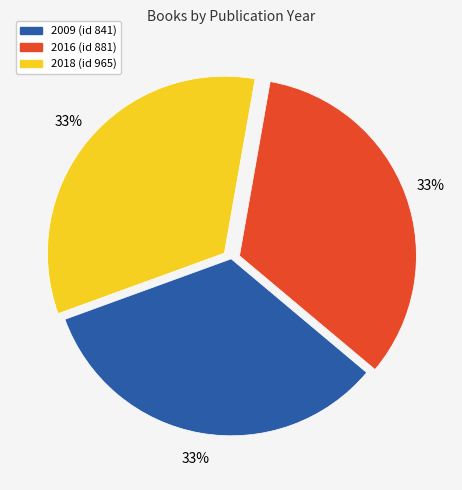

To the nearest percent, what is the average slice percentage?

33%